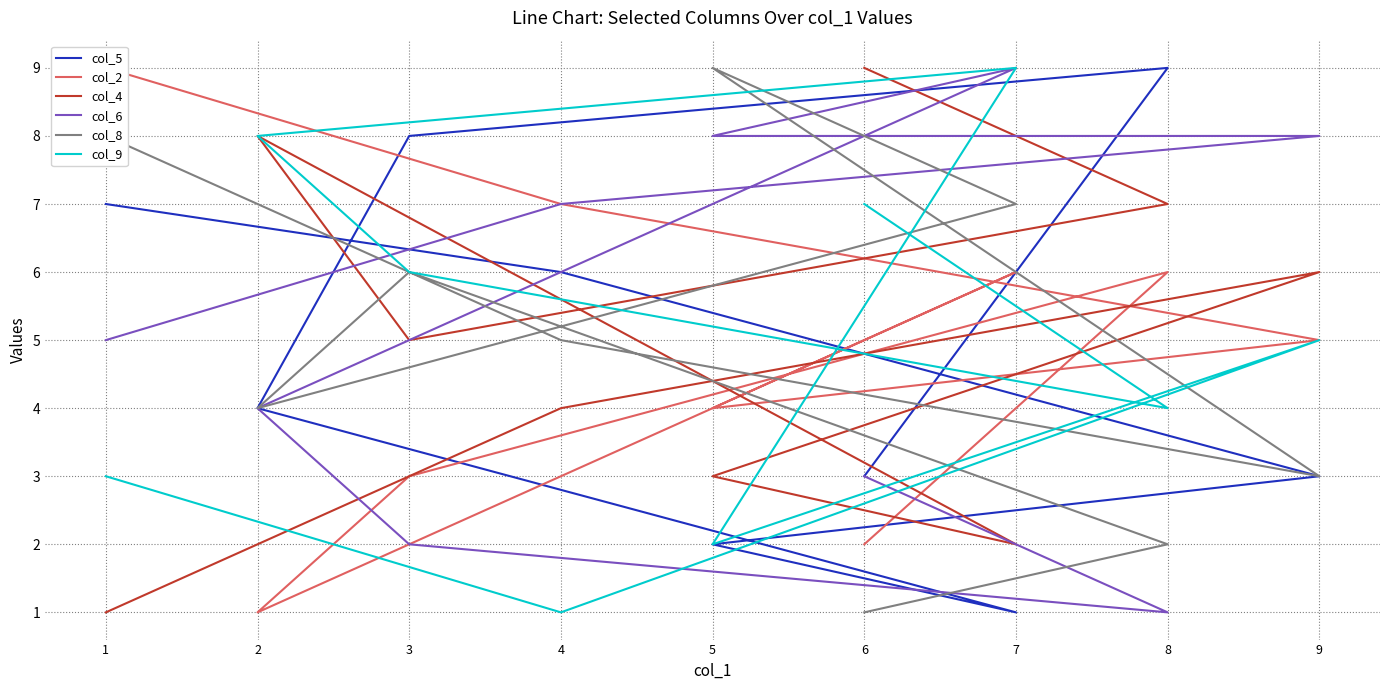

At which category does col_8 reach its first local valley?

2